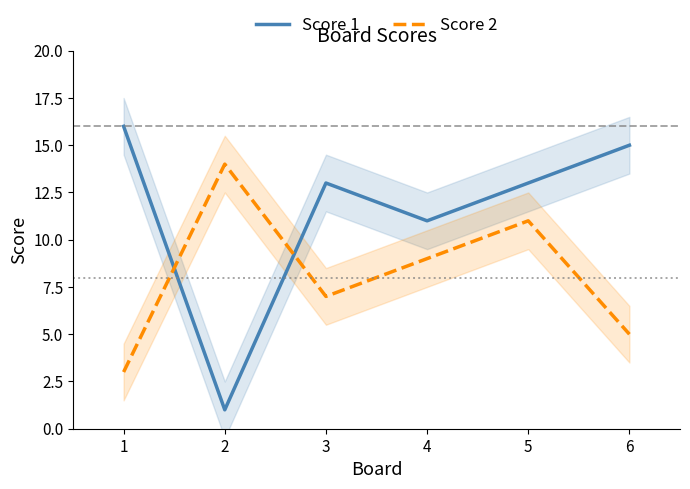

At which label does Score 2 reach its peak?

2